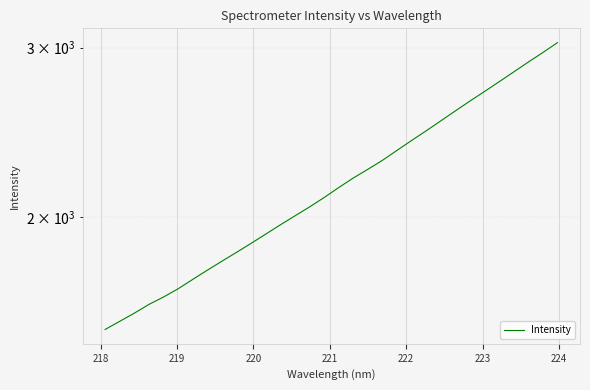

What is the average value?

2179.0